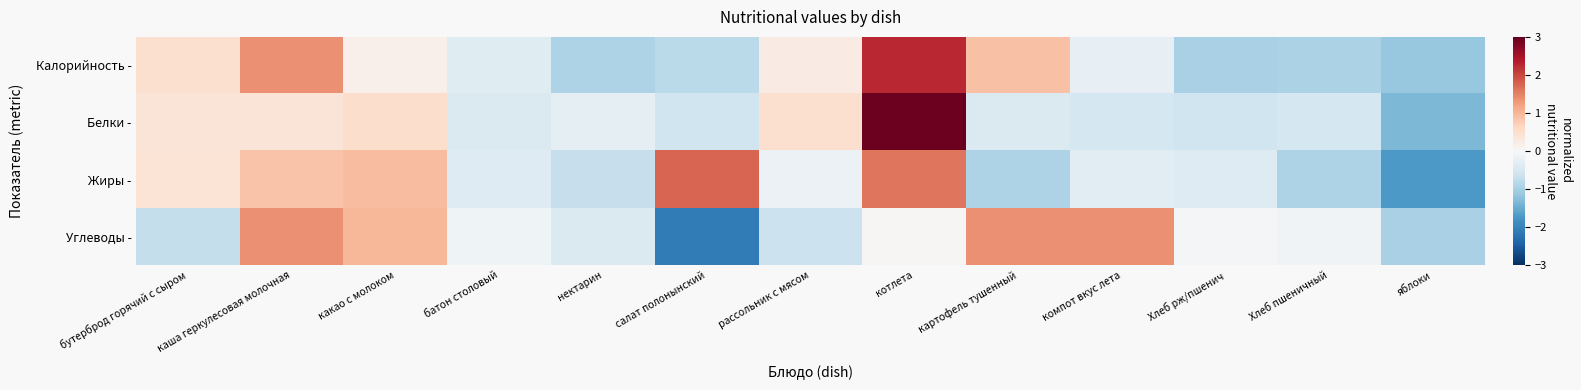

Count the number of categories in the chart.

13